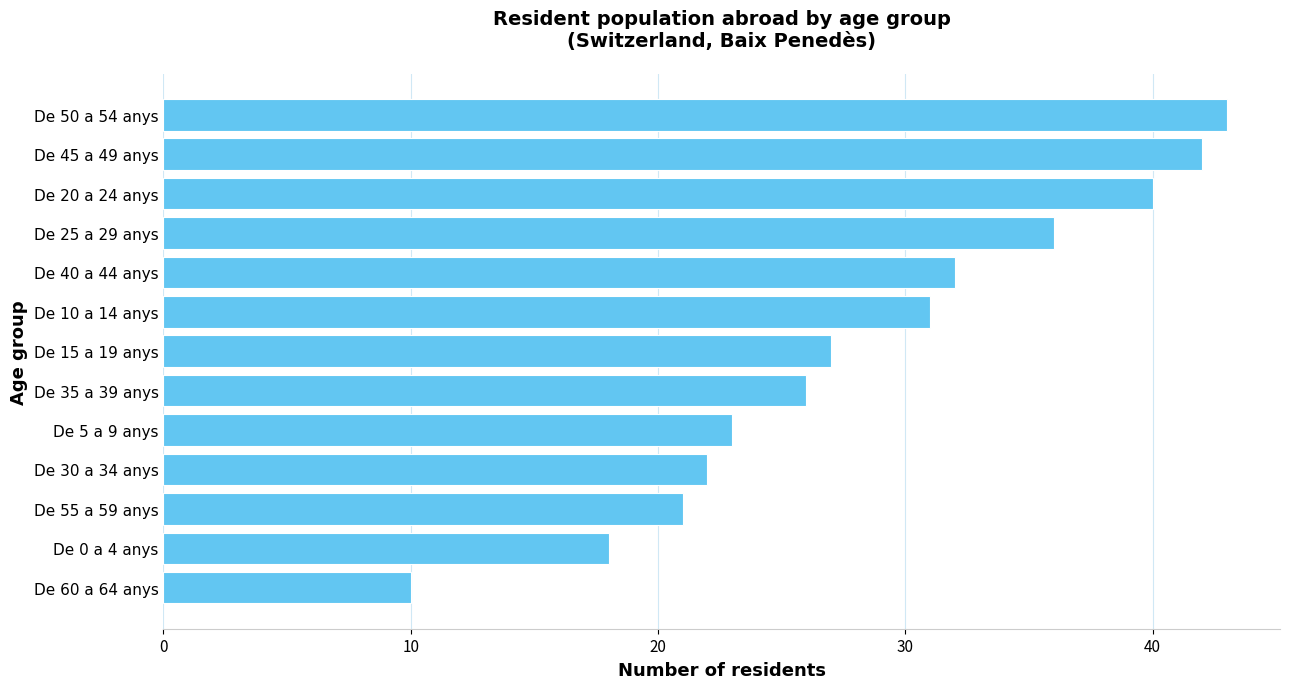

The chart shows a value of 47 at De 40 a 44 anys. True or false?

False